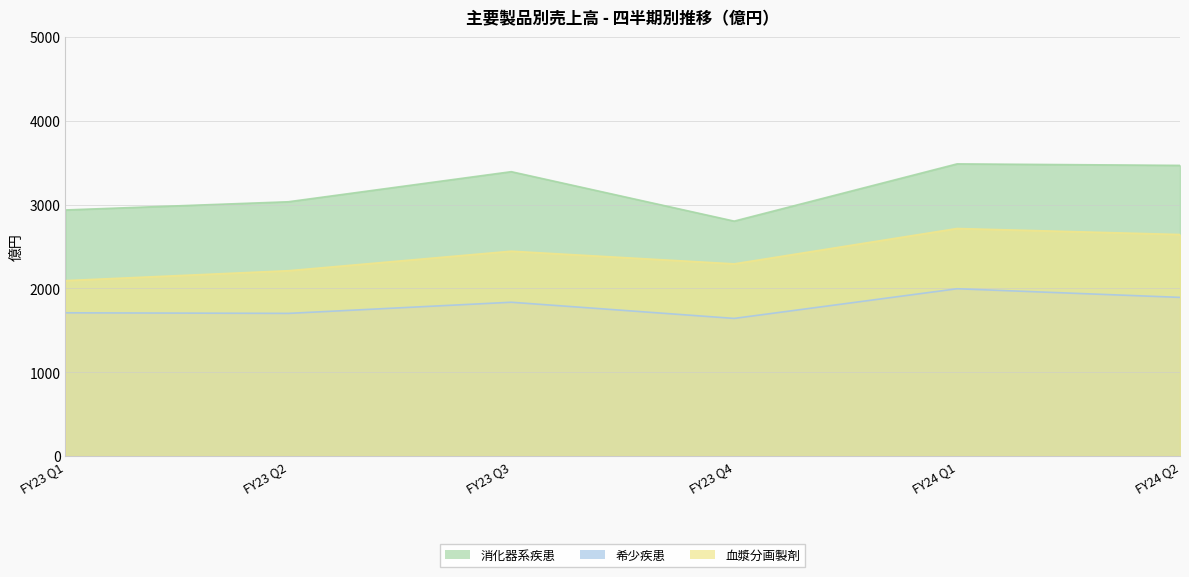

True or false: 消化器系疾患 has more than 2 points higher than both neighbors.

False